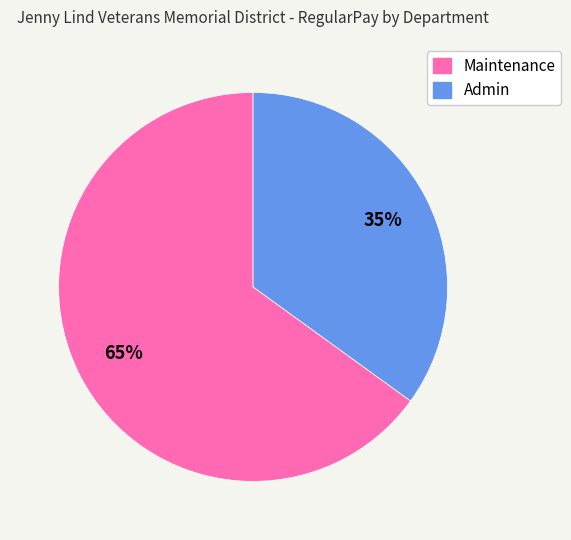

What percentage is the Maintenance slice, to the nearest percent?

65%